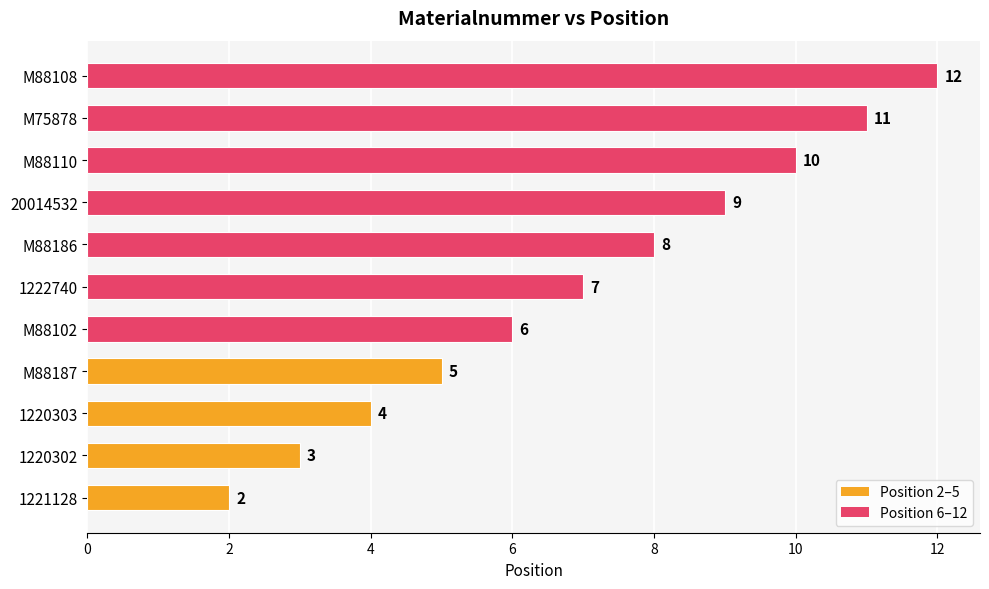

Between 1220302 and 20014532, which is larger?

20014532